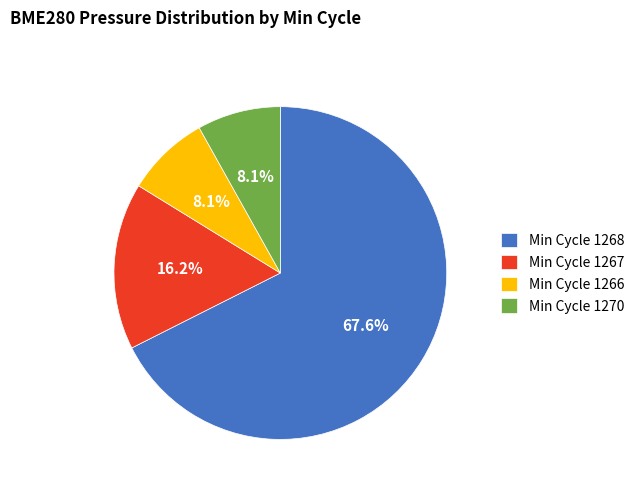

Does any single category account for the majority?

Yes